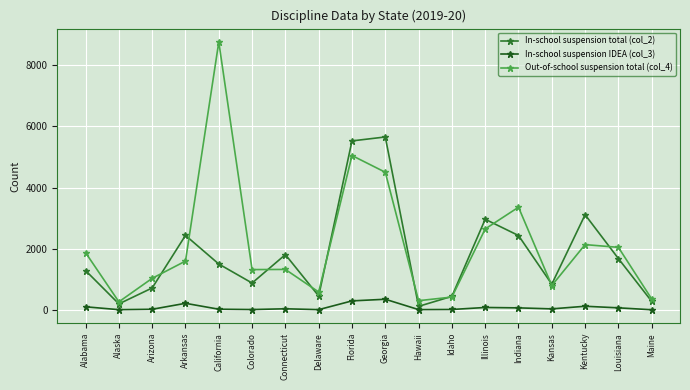

What is the greatest value displayed?

8759